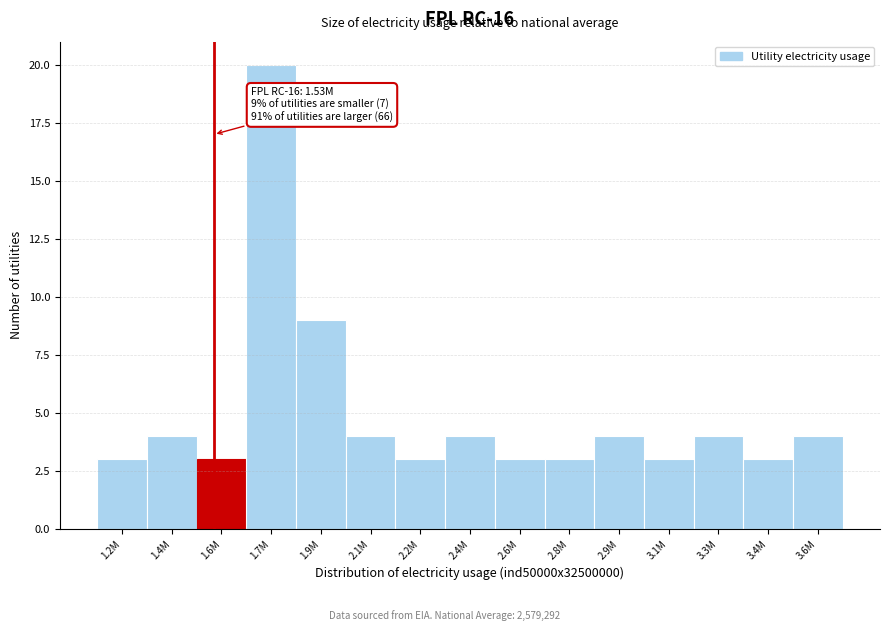

Reading right to left, extract all data points from this chart.

4	3	4	3	4	3	3	4	3	4	9	20	3	4	3